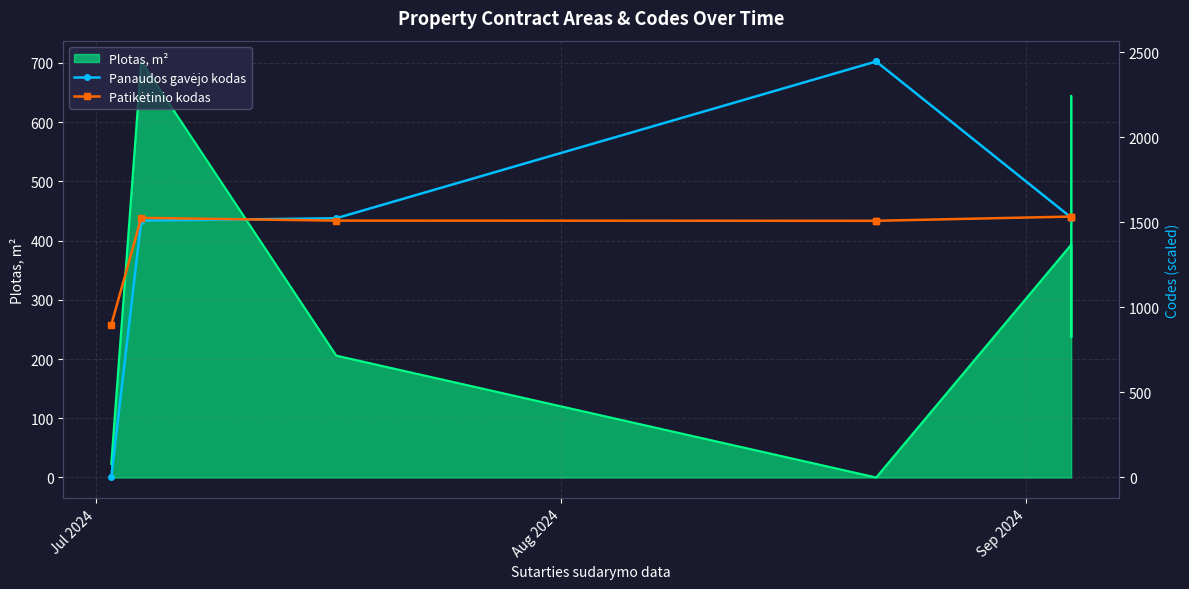

Which category has the lowest value in the Panaudos gavėjo kodas series?

Jul 2024